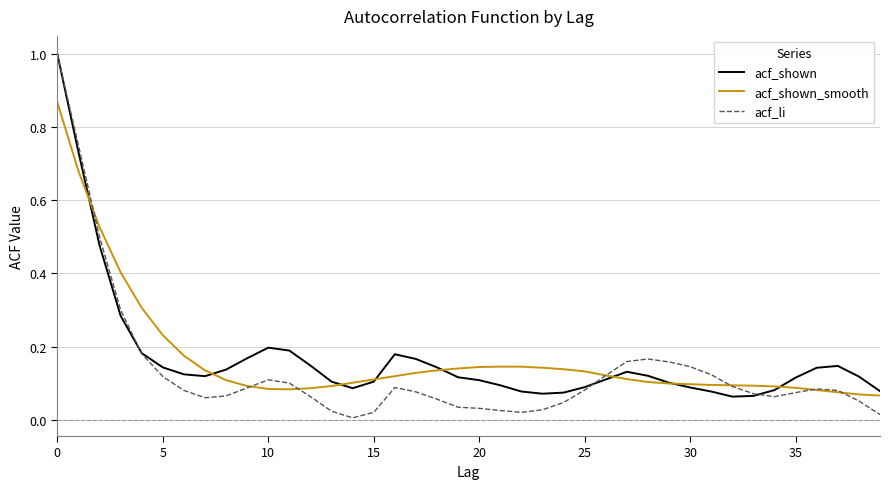

Does the chart have visible grid lines?

Yes